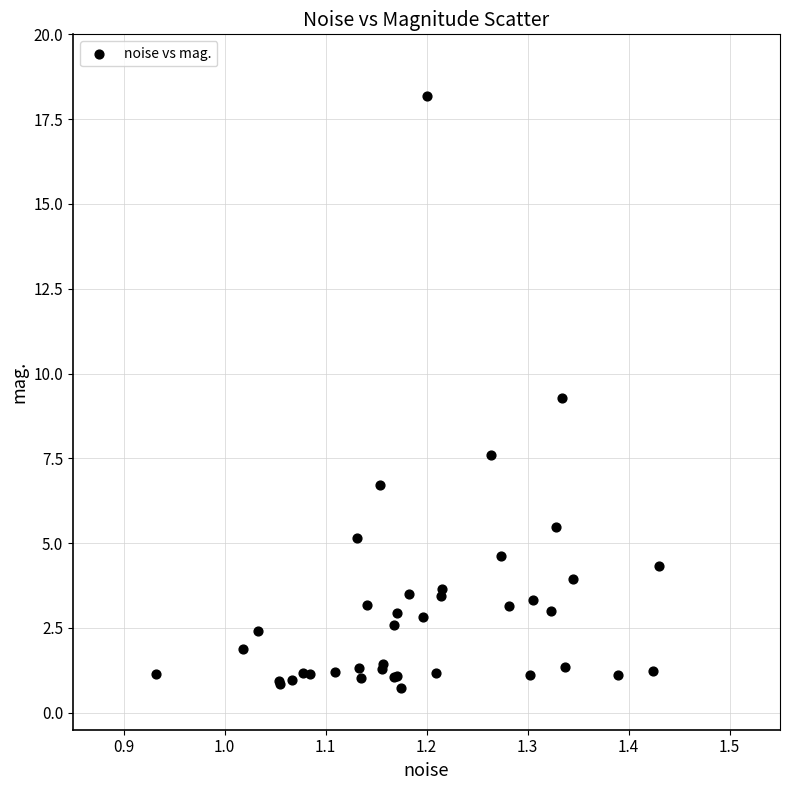

What Y value in the scatter plot is closest to 9?

9.3